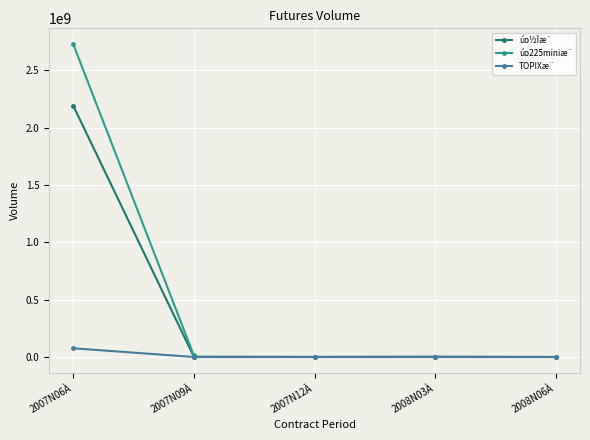

True or false: TOPIXæ¨ has more than 2 points higher than both neighbors.

False